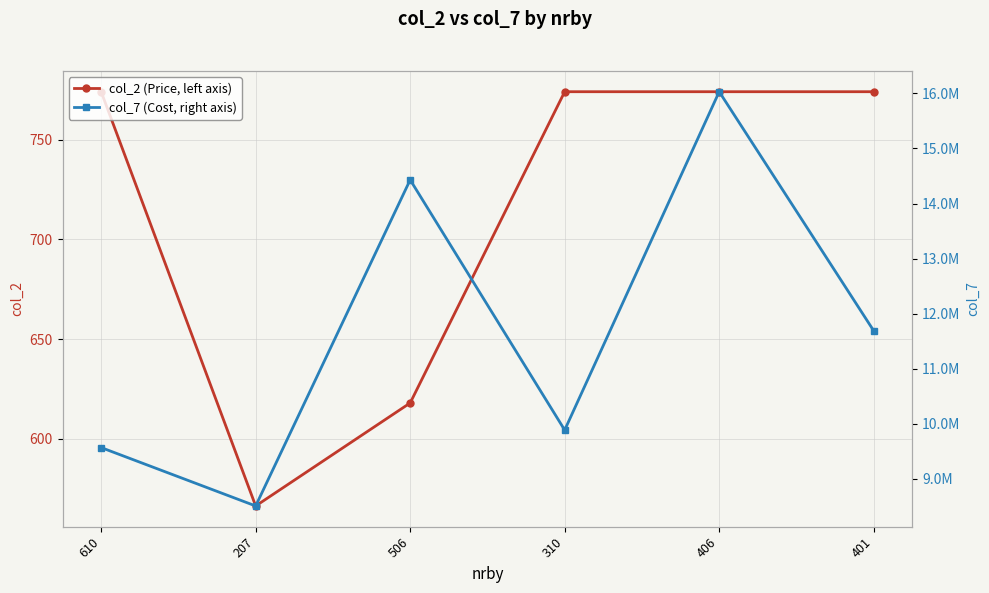

Which category has the highest value in the col_7 (Cost, right axis) series?

406